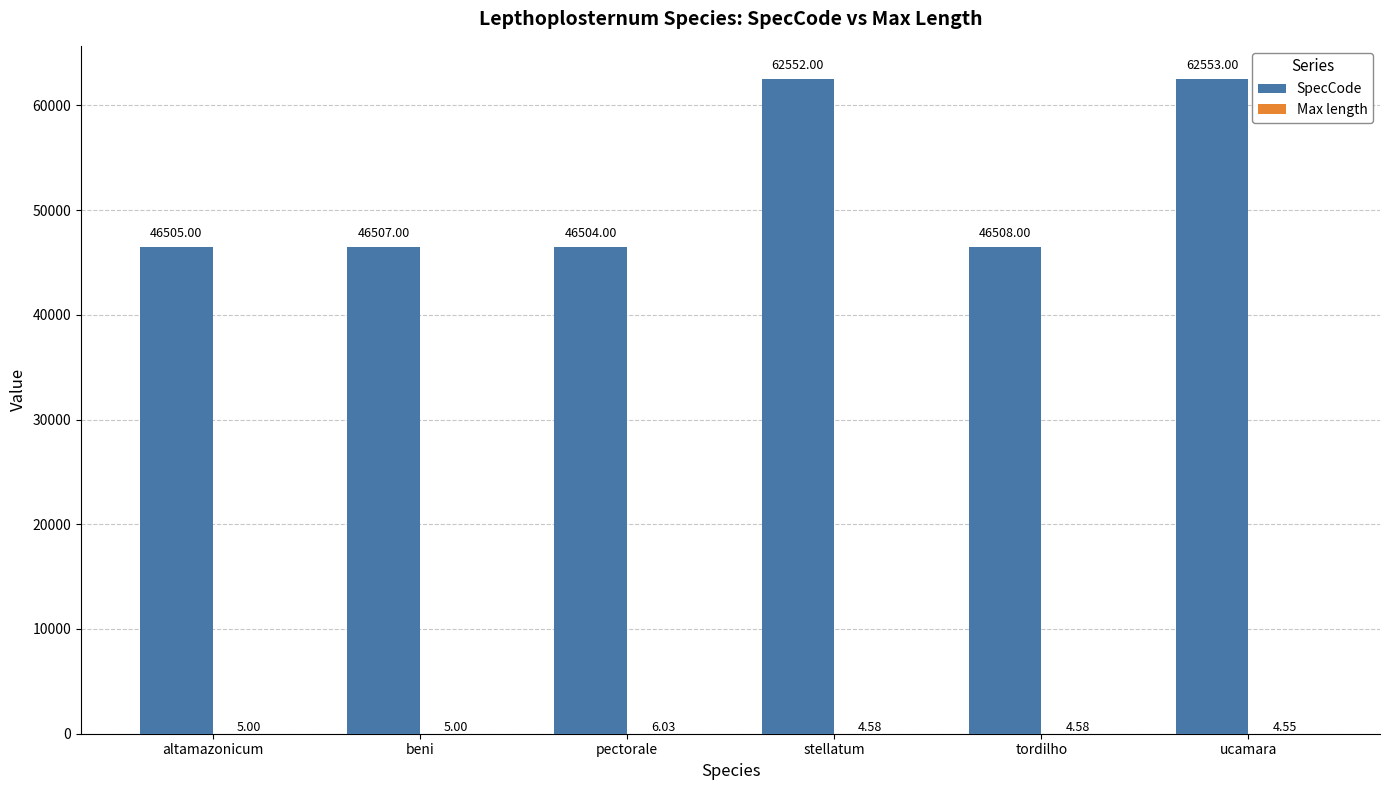

Count the number of data series in this chart.

2